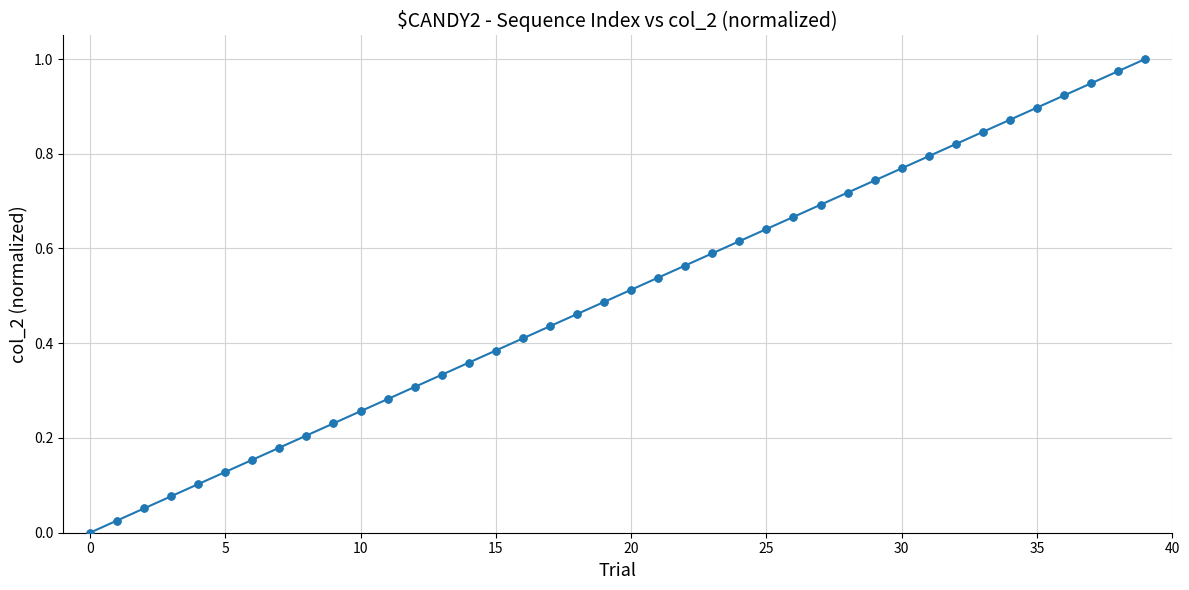

True or false: there are more than 2 points higher than both neighbors.

False